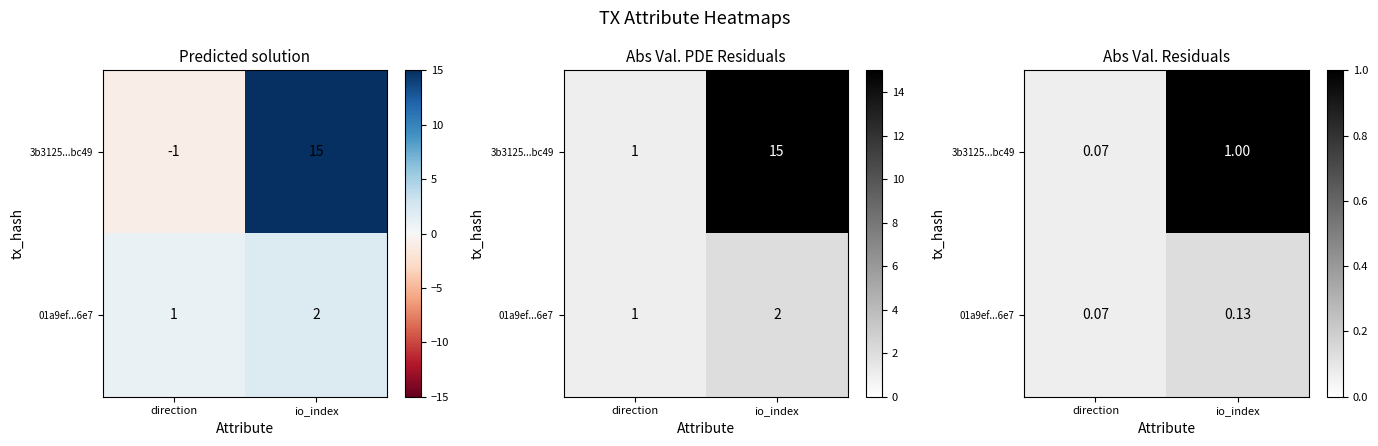

Which category has the highest value across all series?

io_index